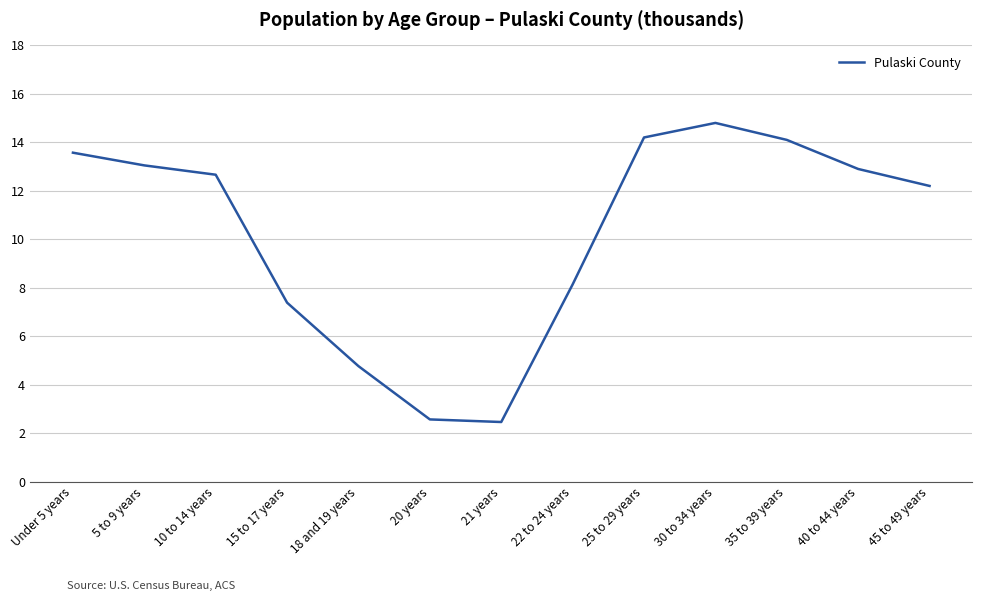

The chart shows a value of 12.9 at 40 to 44 years. True or false?

True